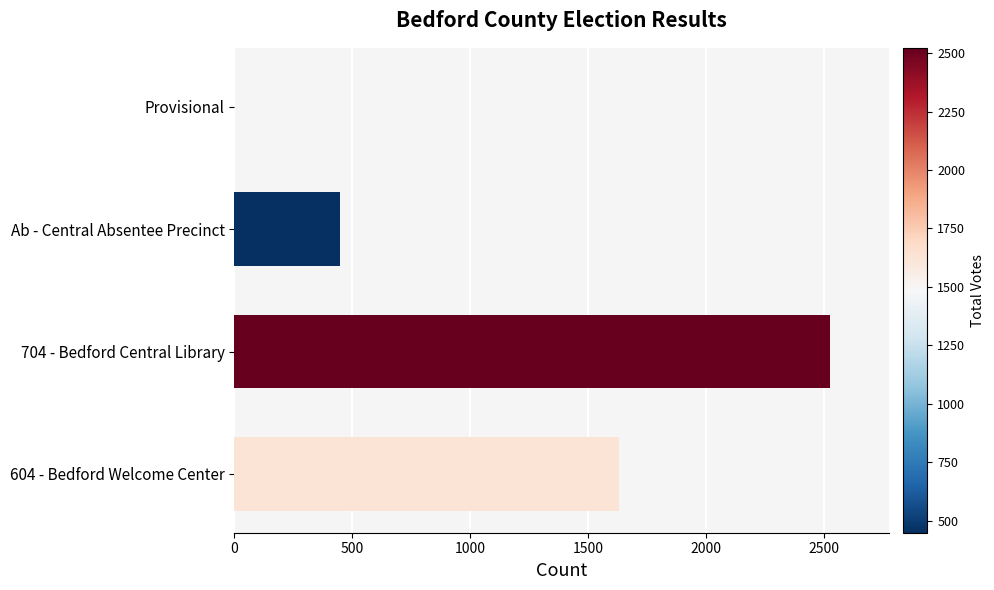

Is the value of Total Votes Cast at Provisional greater than the value of All Others at Ab - Central Absentee Precinct?

No